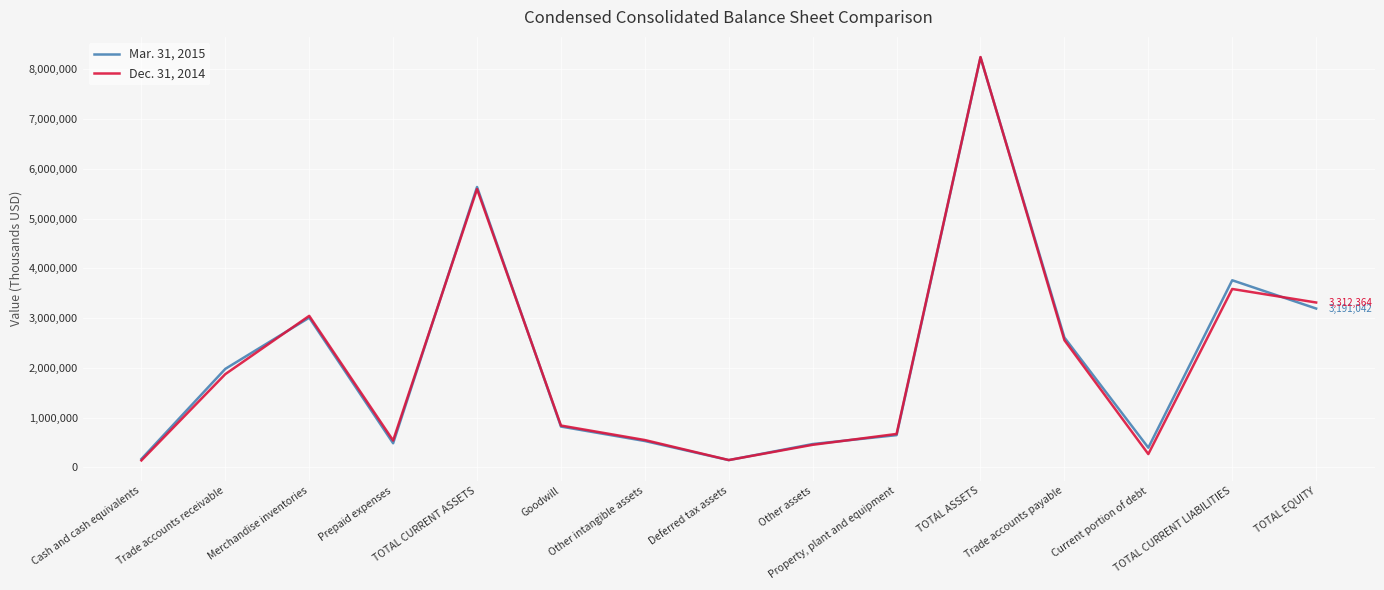

List the series in order of their peak value, lowest first.

Mar. 31, 2015, Dec. 31, 2014